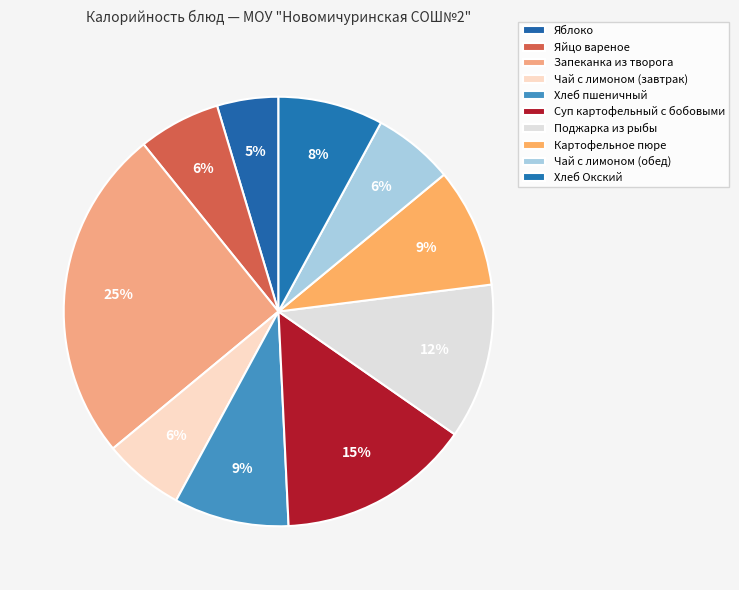

The Яйцо вареное slice represents 6% of the pie. True or false?

True